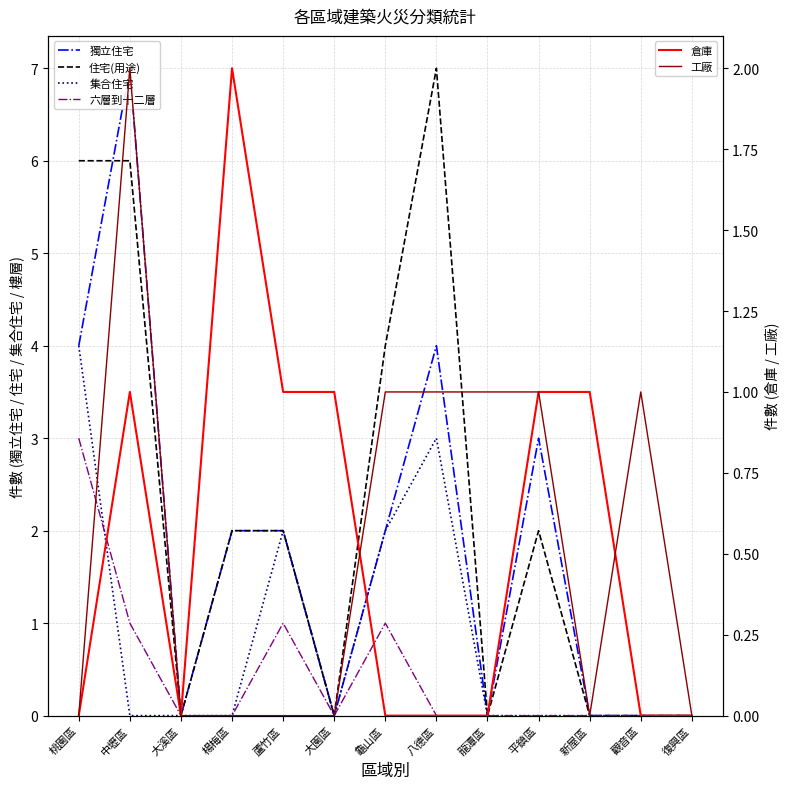

Rank the categories by 住宅(用途) value from lowest to highest.

大溪區, 大園區, 龍潭區, 新屋區, 觀音區, 復興區, 楊梅區, 蘆竹區, 平鎮區, 龜山區, 桃園區, 中壢區, 八德區